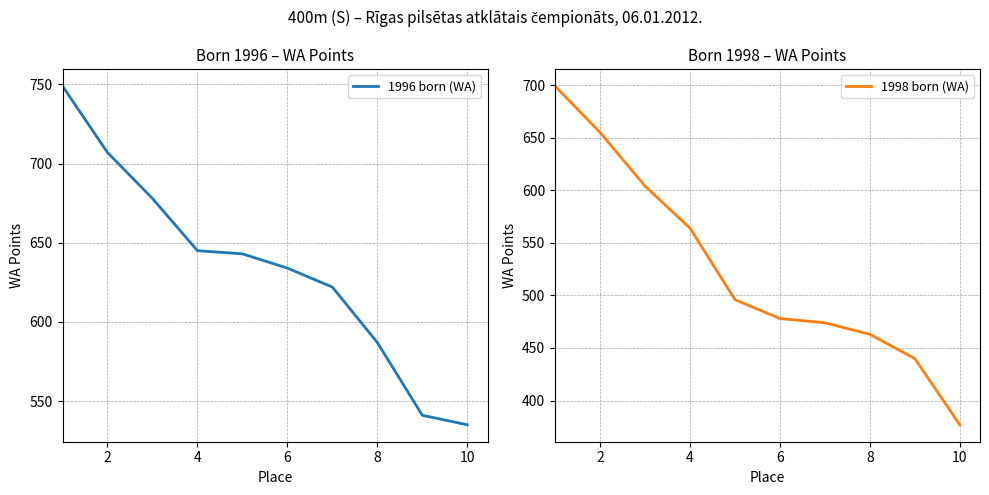

Is it true that 1996 born (WA) equals 587 at 8?

True